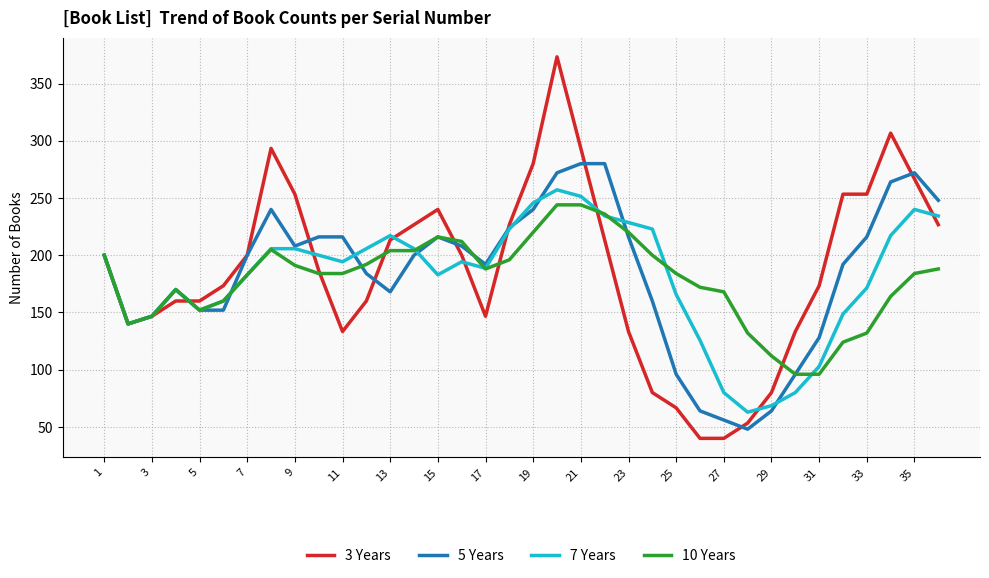

What is the minimum value shown in the chart?

40.0